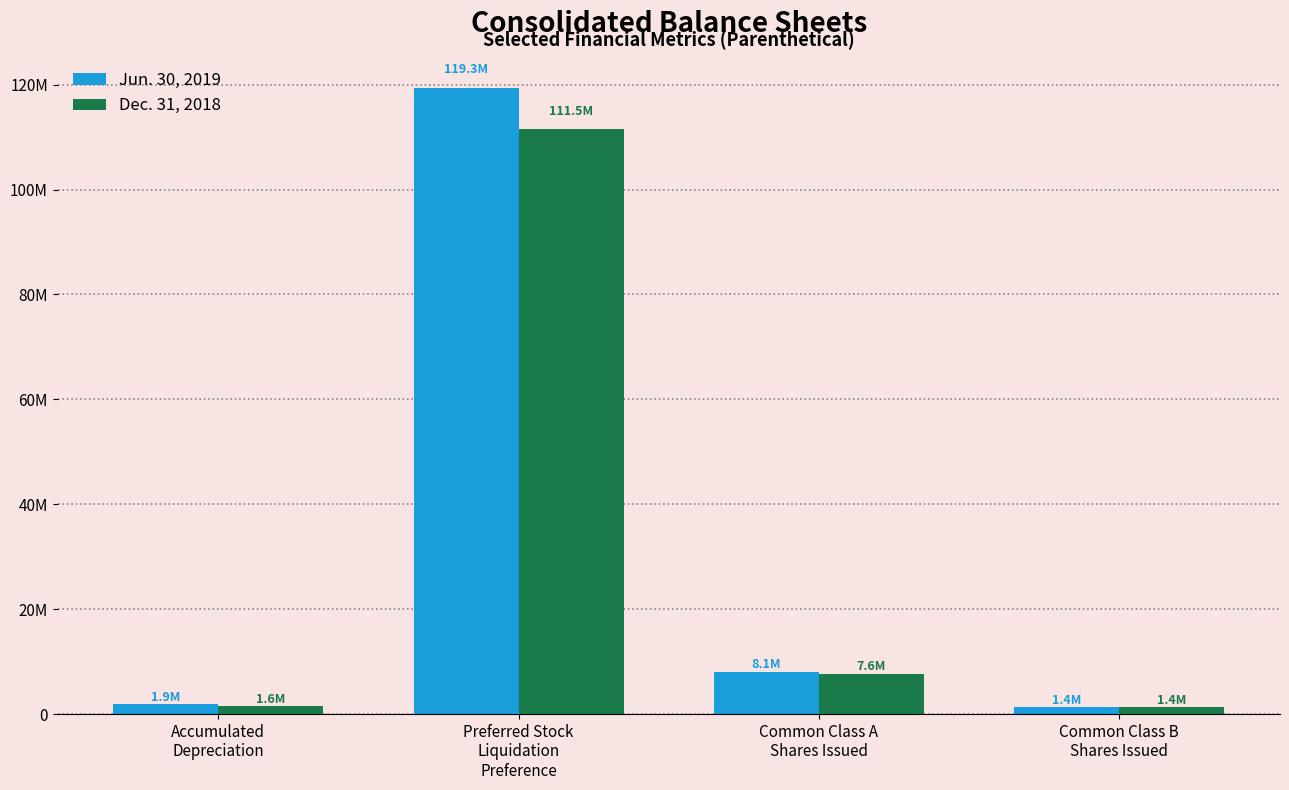

What is the lowest value of the Jun. 30, 2019 series?

1406082